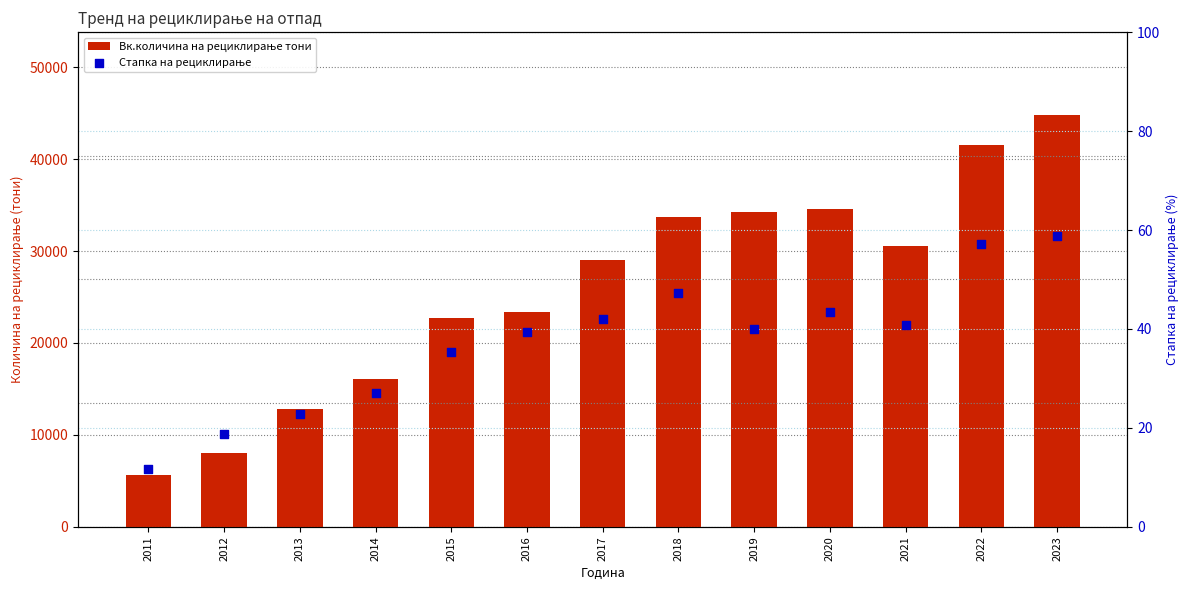

At which category is the sum across all series the highest?

2023